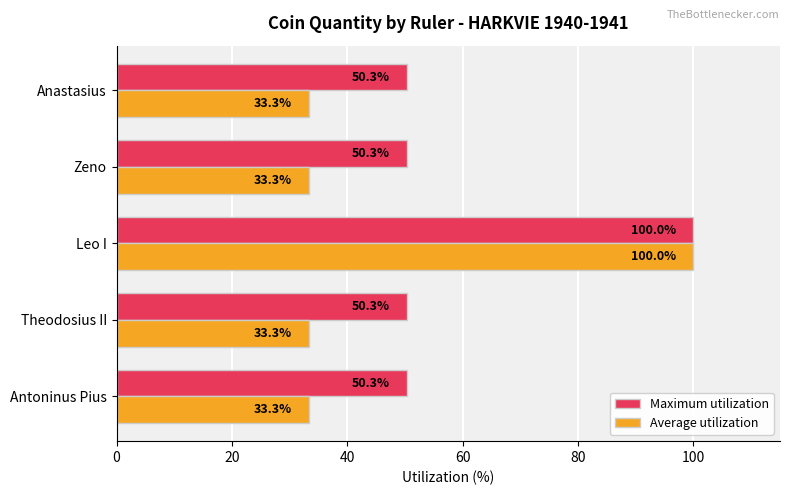

Between Theodosius II and Leo I, which series saw the biggest shift?

Average utilization